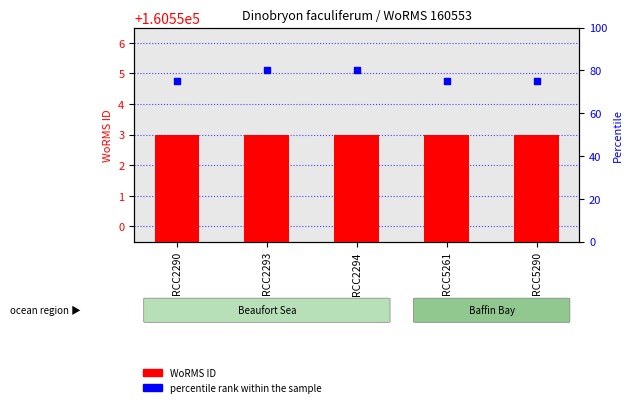

What are all the series names shown in the legend?

WoRMS ID, percentile rank within the sample